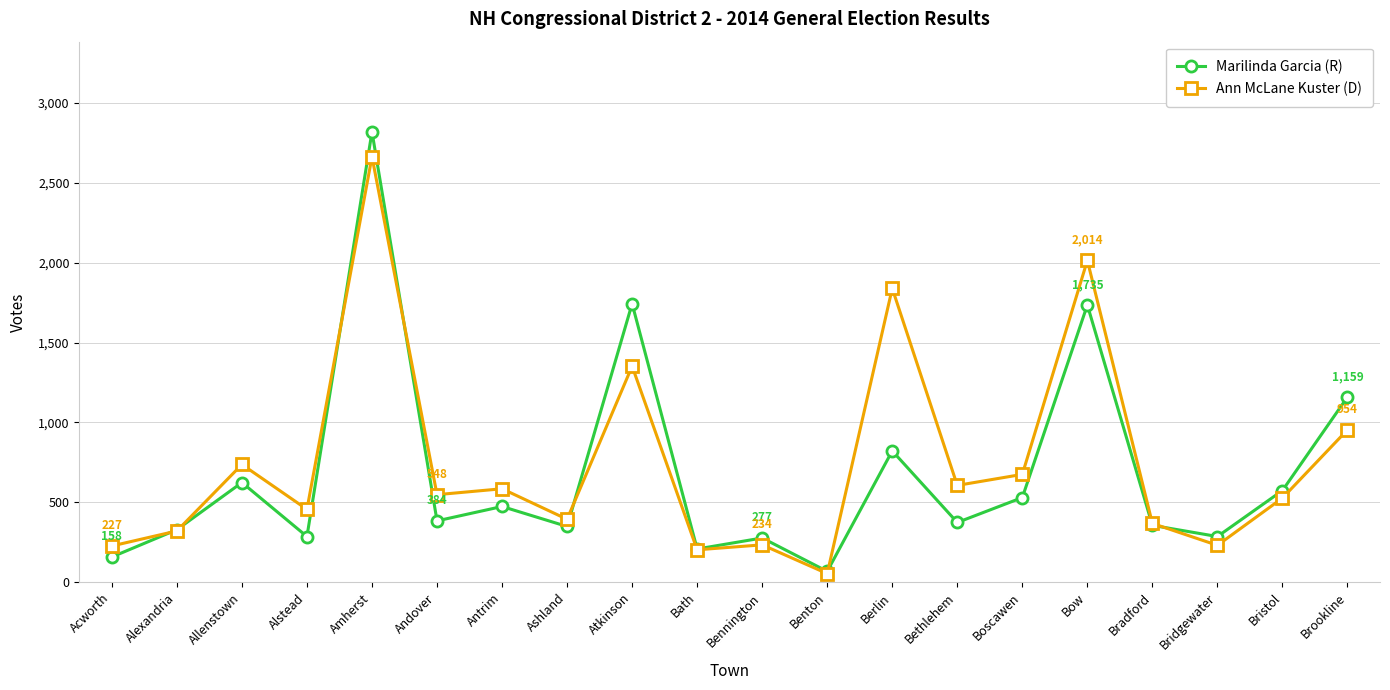

Is this an area chart (filled region under the line)?

No